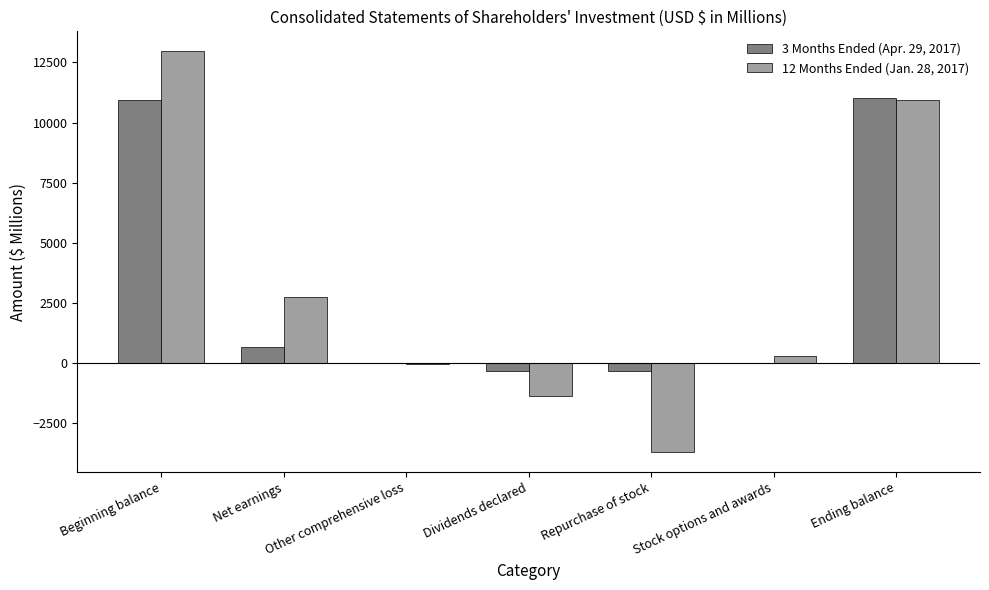

What are all the series names shown in the legend?

3 Months Ended (Apr. 29, 2017), 12 Months Ended (Jan. 28, 2017)